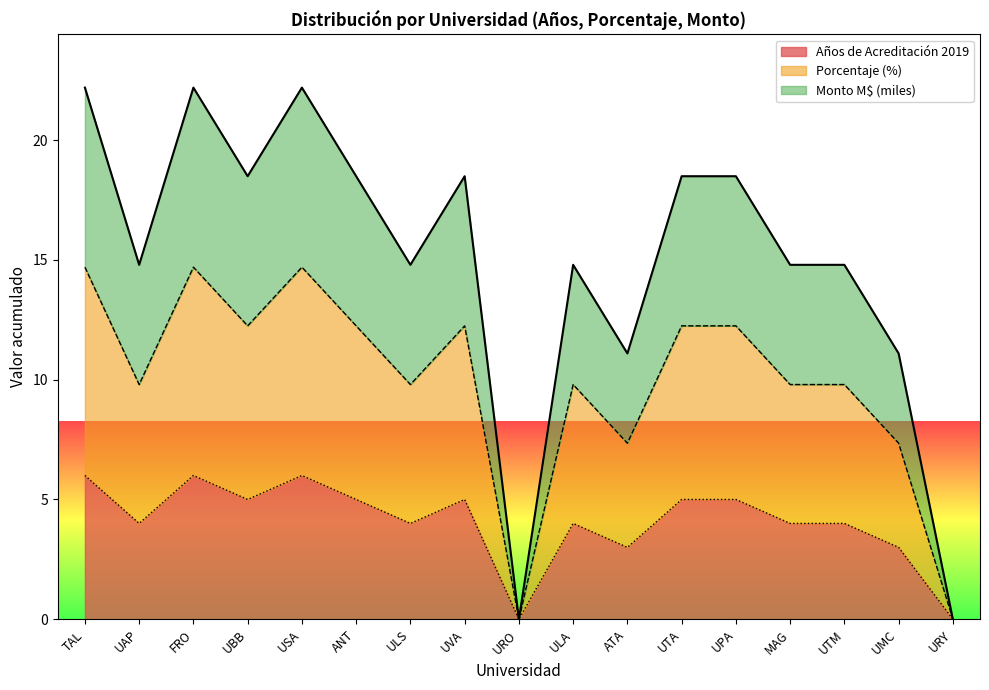

How many distinct data groups are displayed?

3